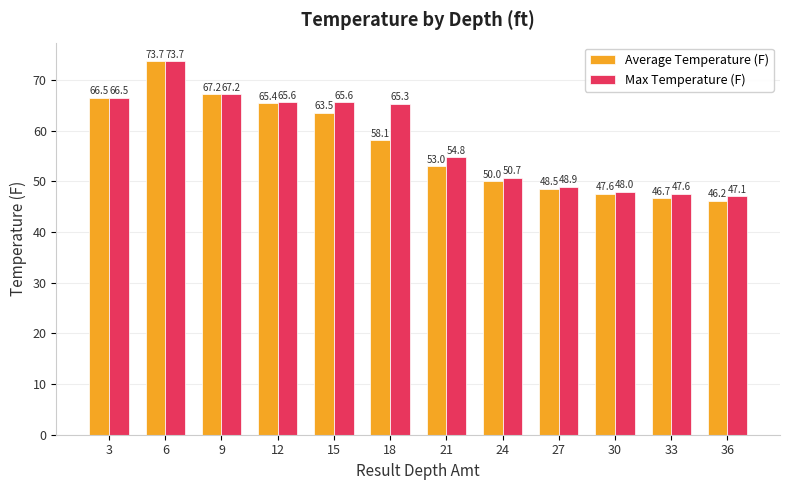

Does the chart contain any negative values?

No